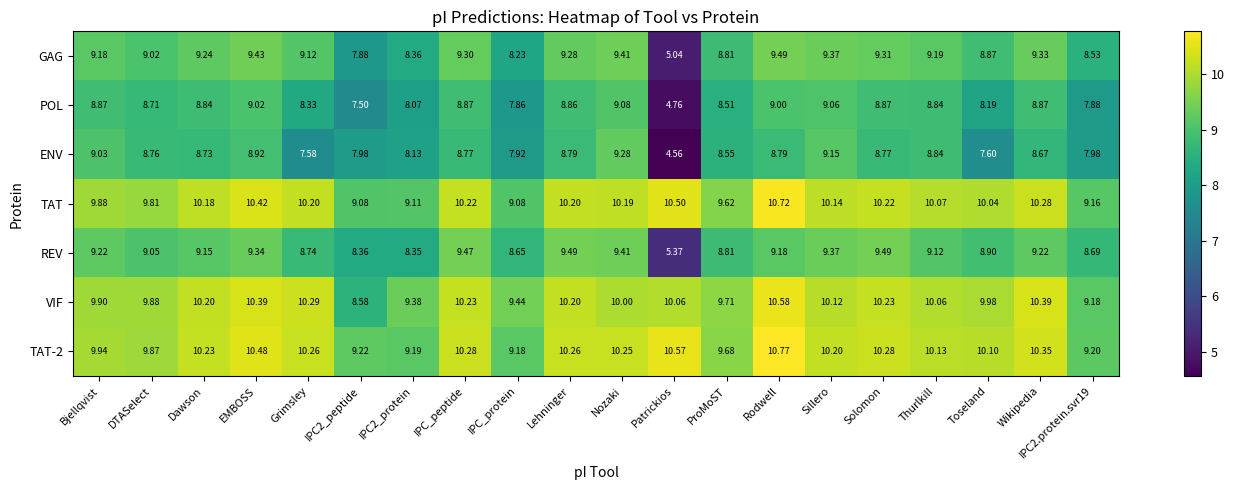

Count the number of data series in this chart.

7